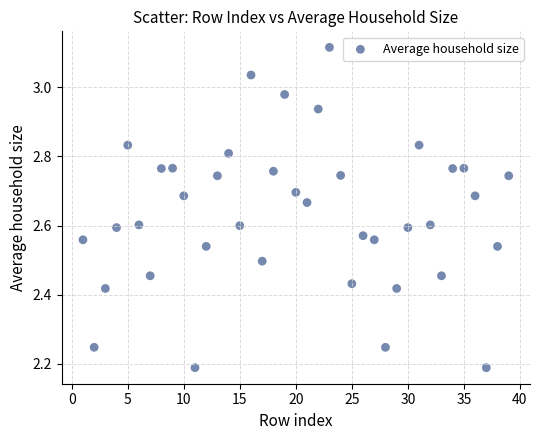

What is the range of Y values (max minus min)?

0.9